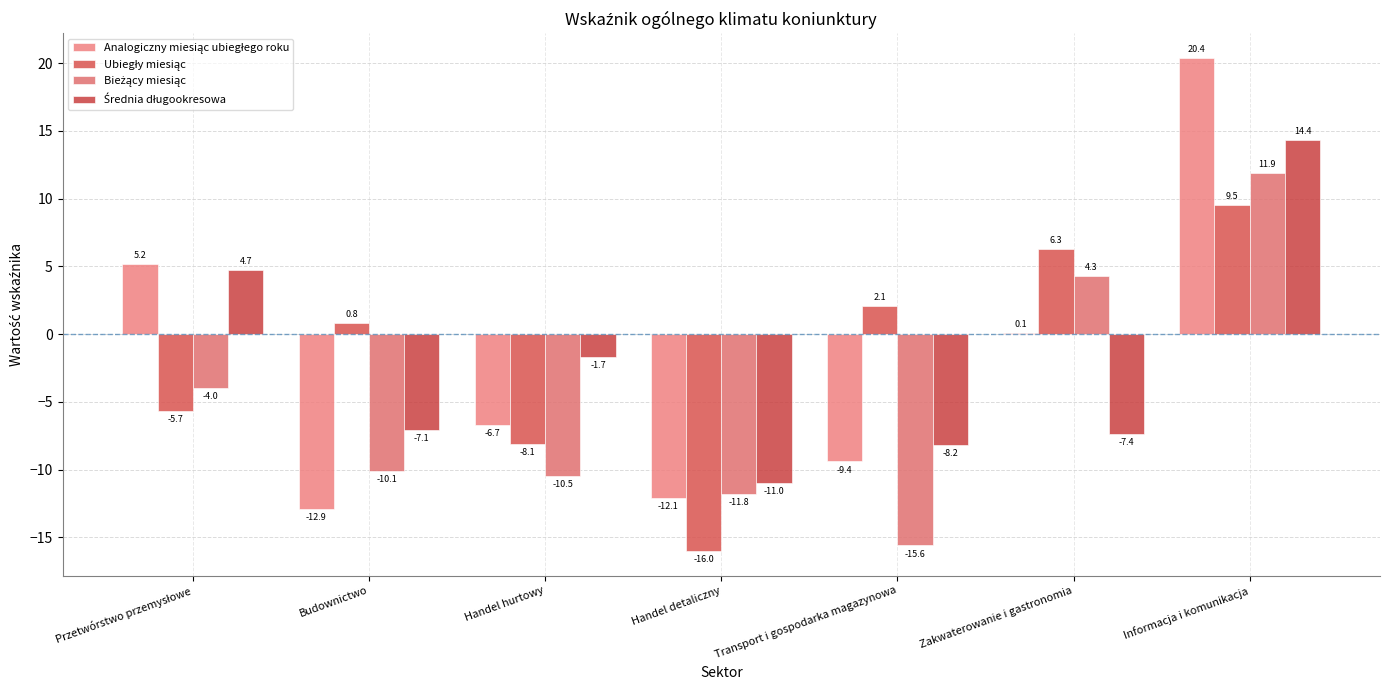

How many groups of bars are there?

7